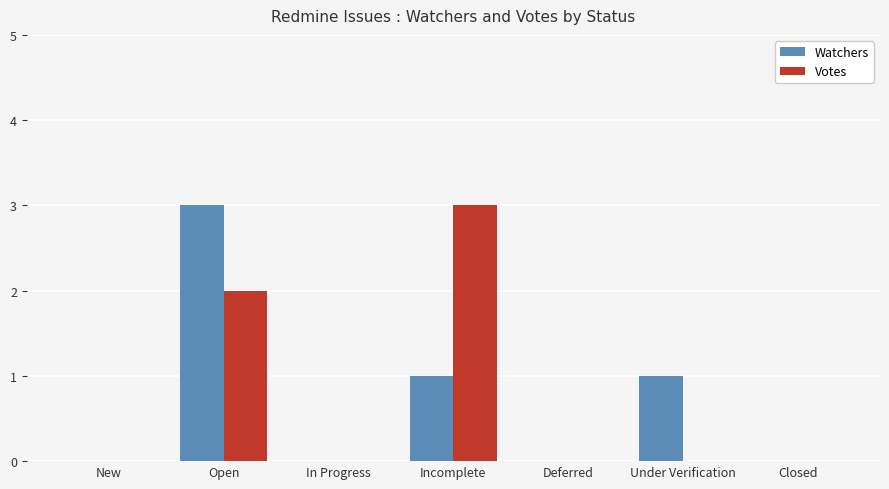

Is it true that Votes equals 0 at Under Verification?

True